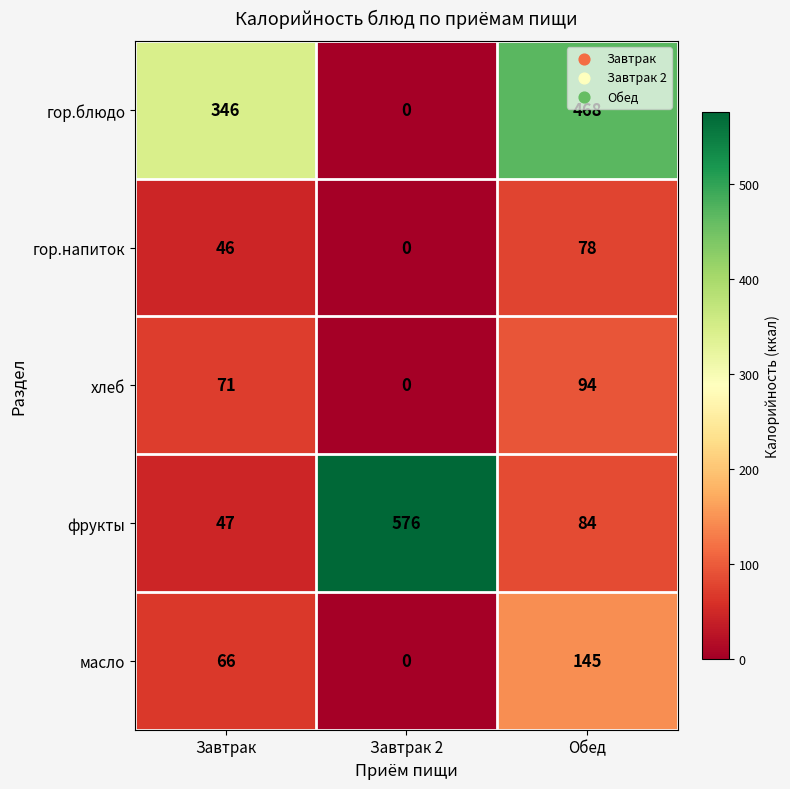

What value does the гор.напиток series have at Обед, to the nearest 10?

80